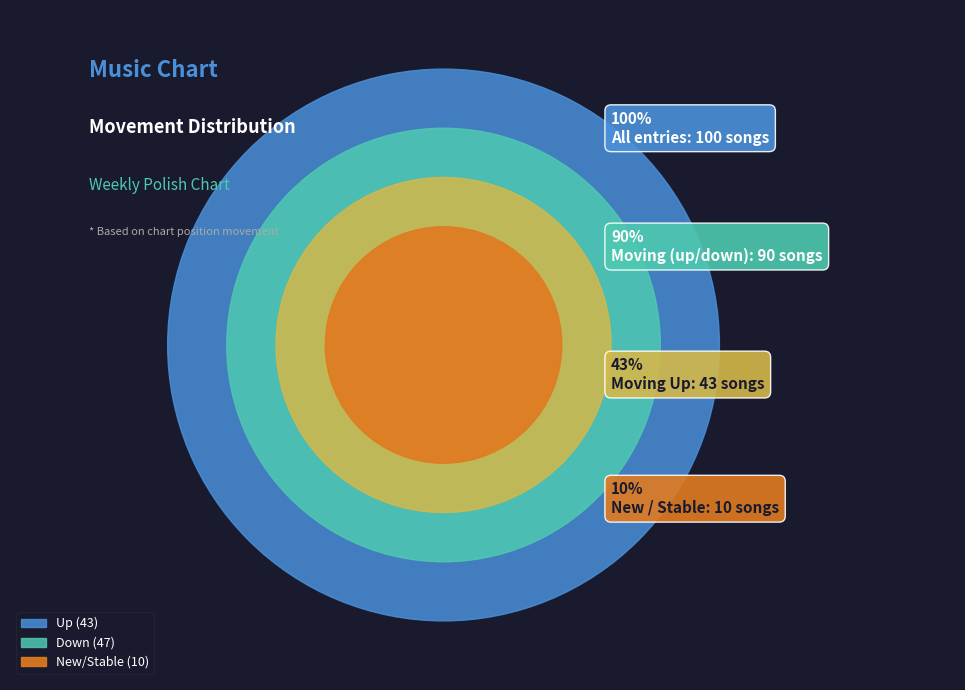

Does down represent more than half of the total?

No